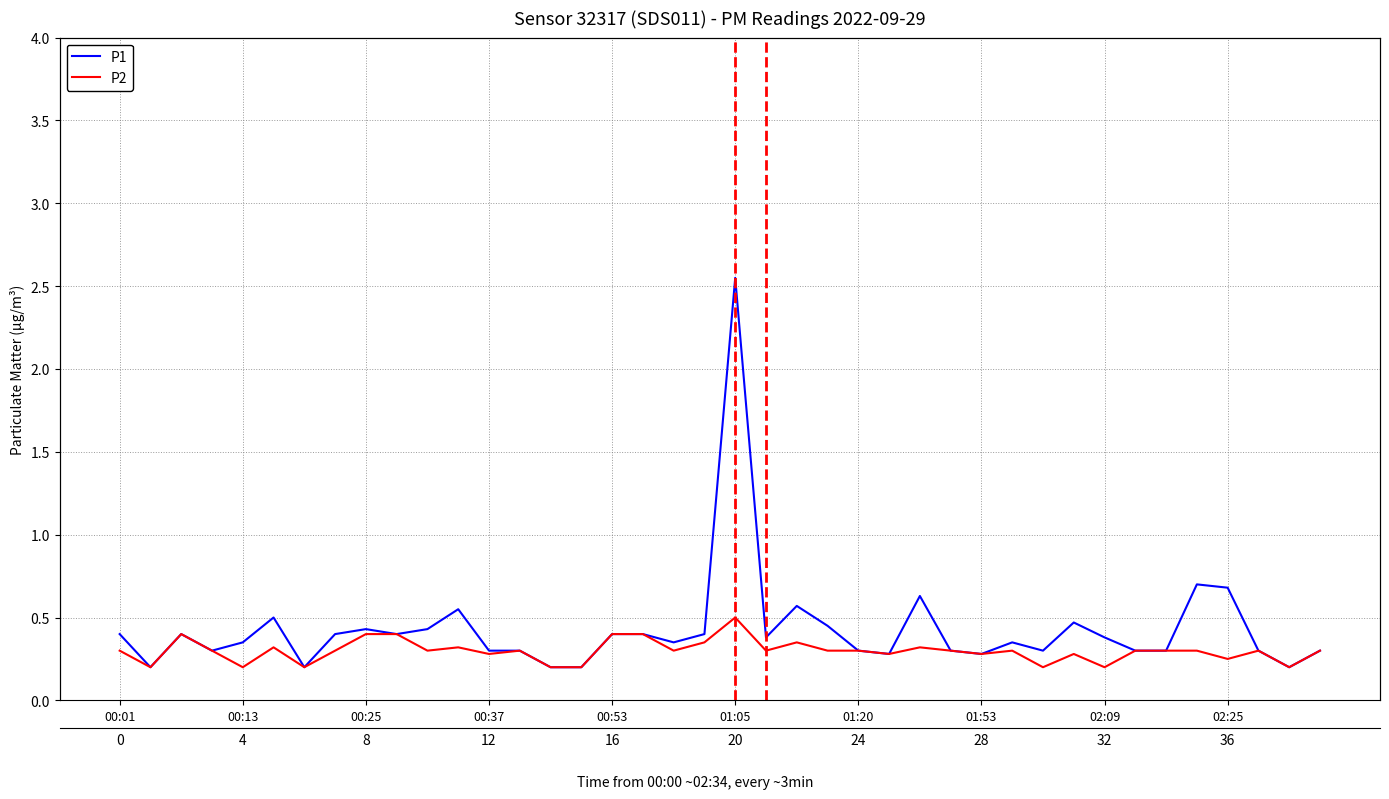

Reading left to right, list all the values displayed in this chart.

P1: 0.4	0.2	0.4	0.3	0.3	0.5	0.2	0.4	0.4	0.4	0.4	0.6	0.3	0.3	0.2	0.2	0.4	0.4	0.3	0.4	2.5	0.4	0.6	0.5	0.3	0.3	0.6	0.3	0.3	0.3	0.3	0.5	0.4	0.3	0.3	0.7	0.7	0.3	0.2	0.3
P2: 0.3	0.2	0.4	0.3	0.2	0.3	0.2	0.3	0.4	0.4	0.3	0.3	0.3	0.3	0.2	0.2	0.4	0.4	0.3	0.3	0.5	0.3	0.3	0.3	0.3	0.3	0.3	0.3	0.3	0.3	0.2	0.3	0.2	0.3	0.3	0.3	0.2	0.3	0.2	0.3